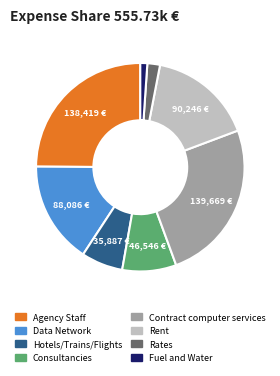

What is the ratio of the value at Contract computer services to the value at Fuel and Water?

23.3